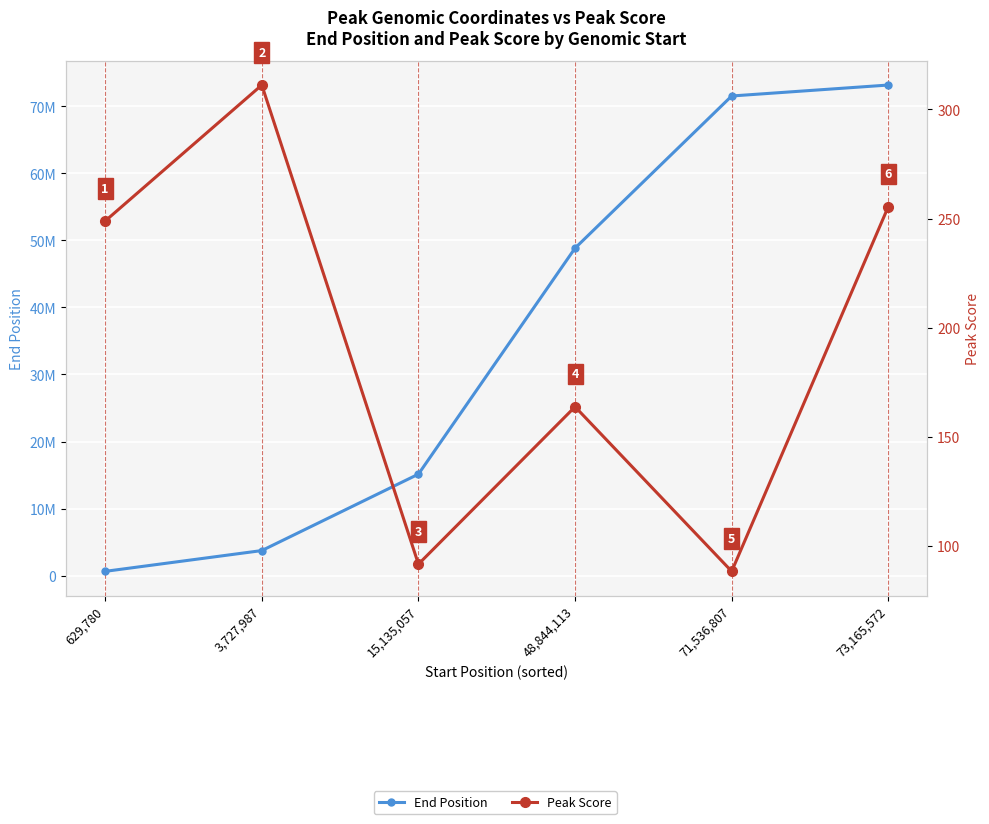

Read the End Position value at 15,135,057.

15135606.0